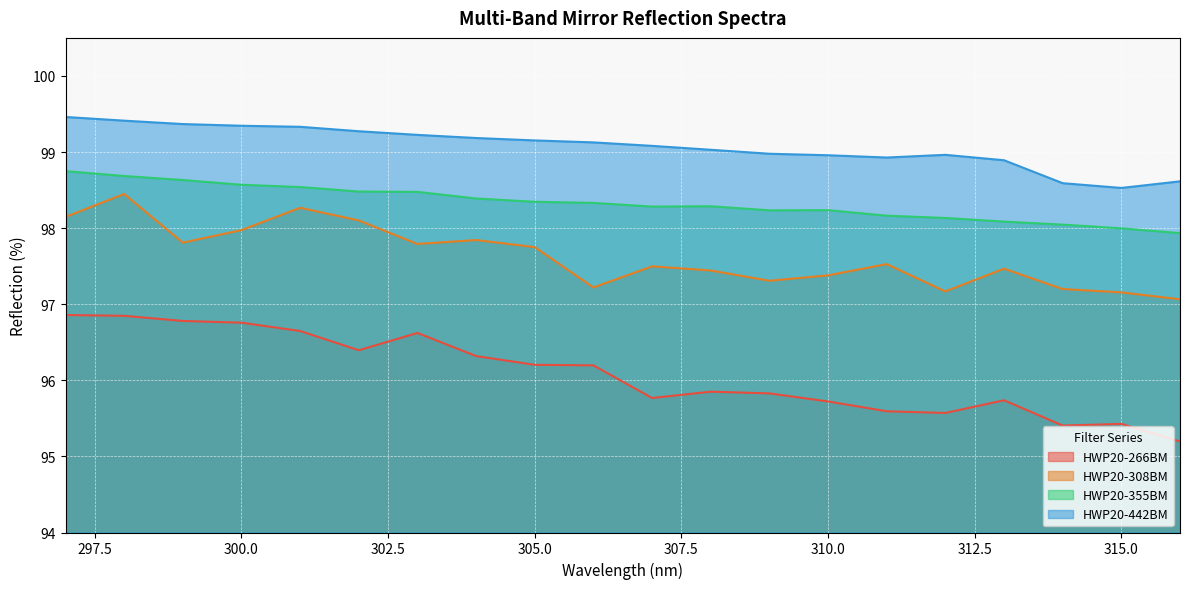

True or false: HWP20-266BM and HWP20-308BM cross at least once.

False